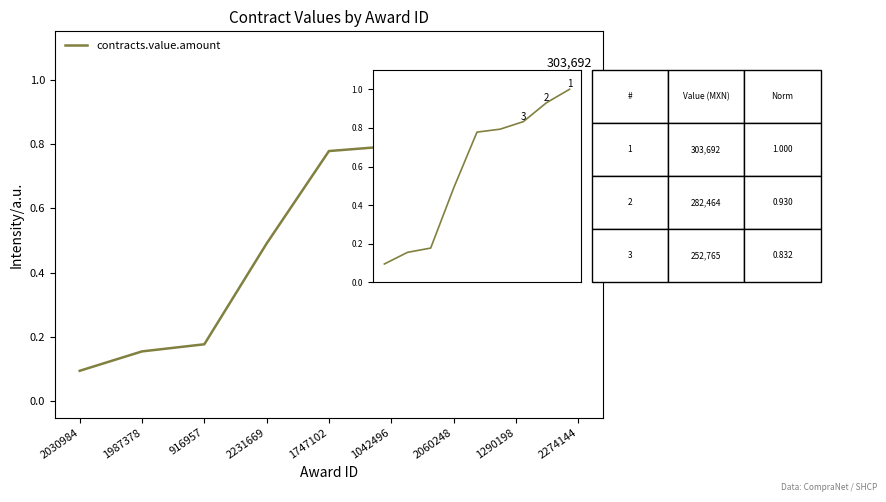

What is the difference between the values at 1042496 and 1290198?

0.1